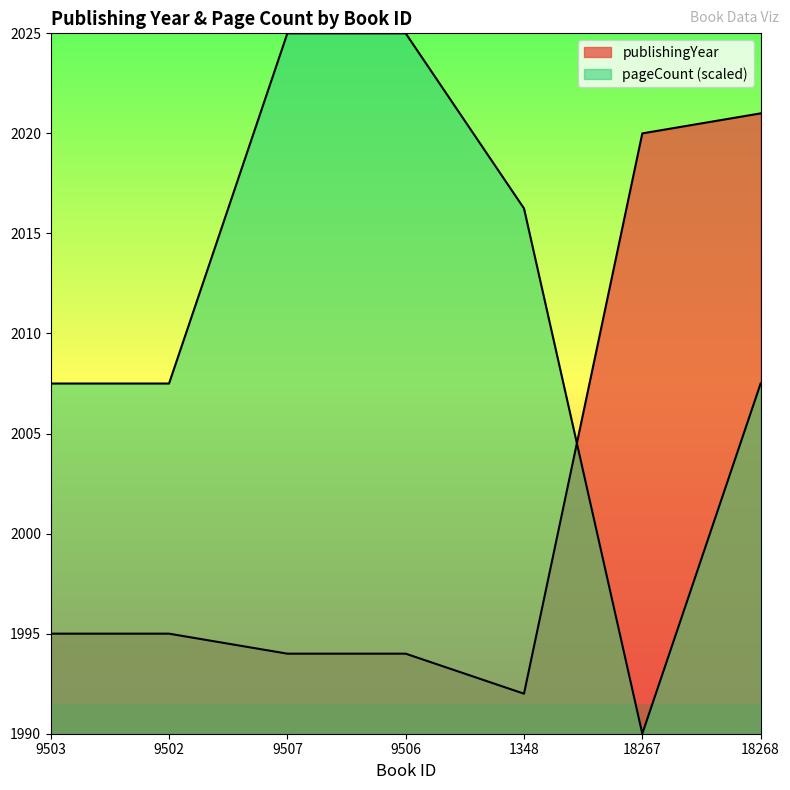

How many data points does each series have?

7